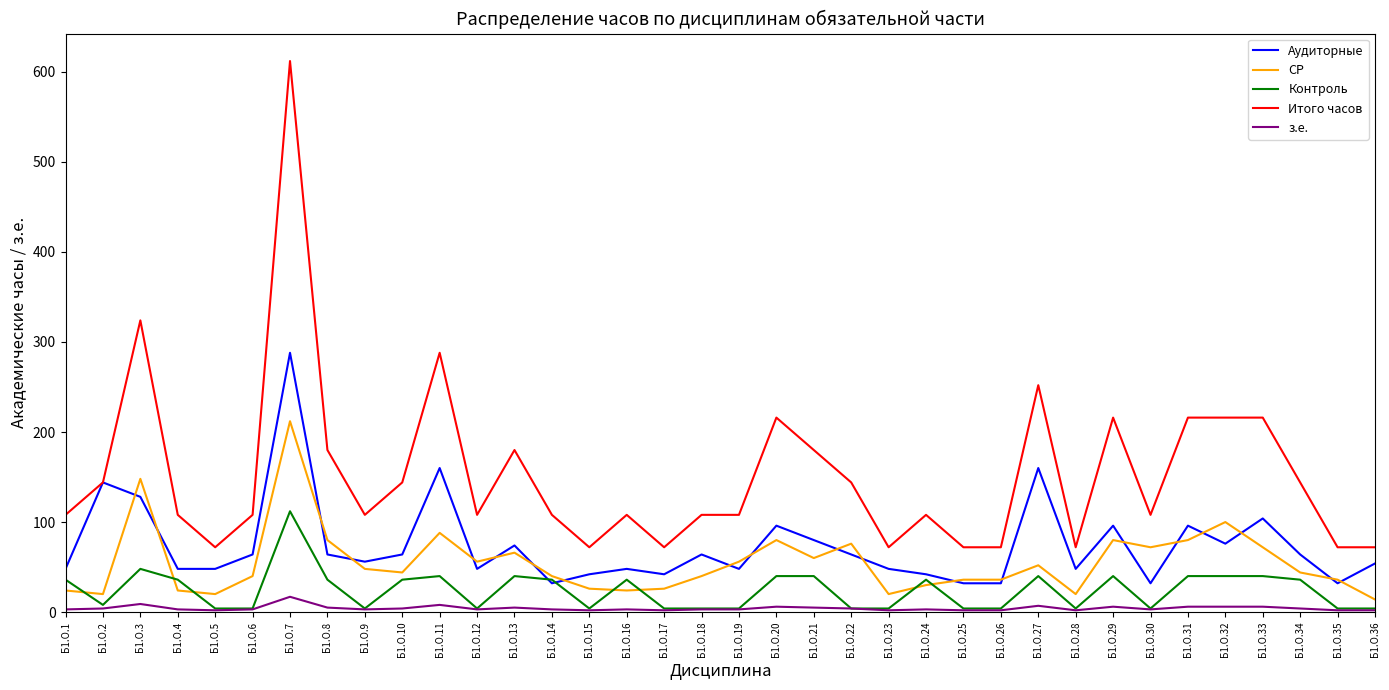

The СР series shows 20 at Б1.О.28. True or false?

True